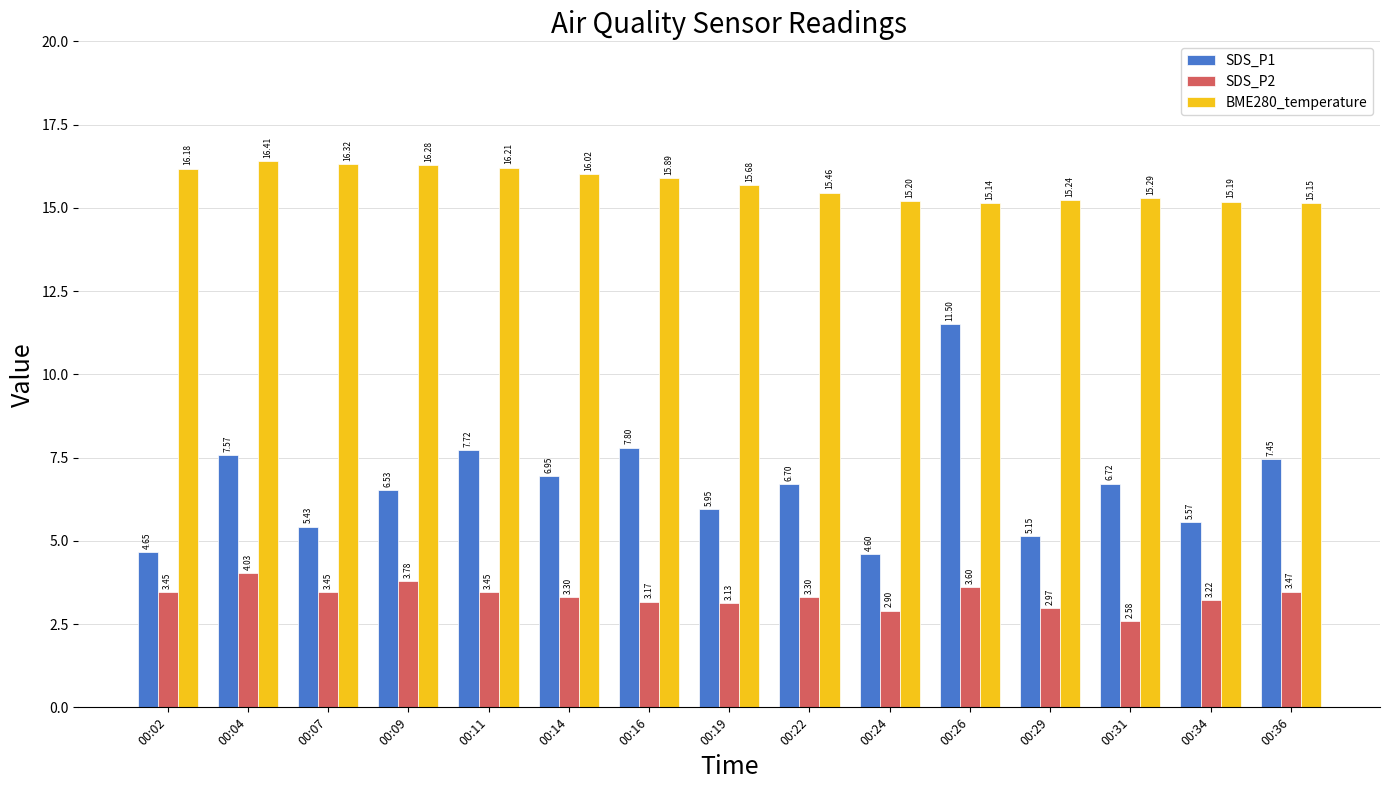

Which series changed the most between 00:19 and 00:34?

BME280_temperature